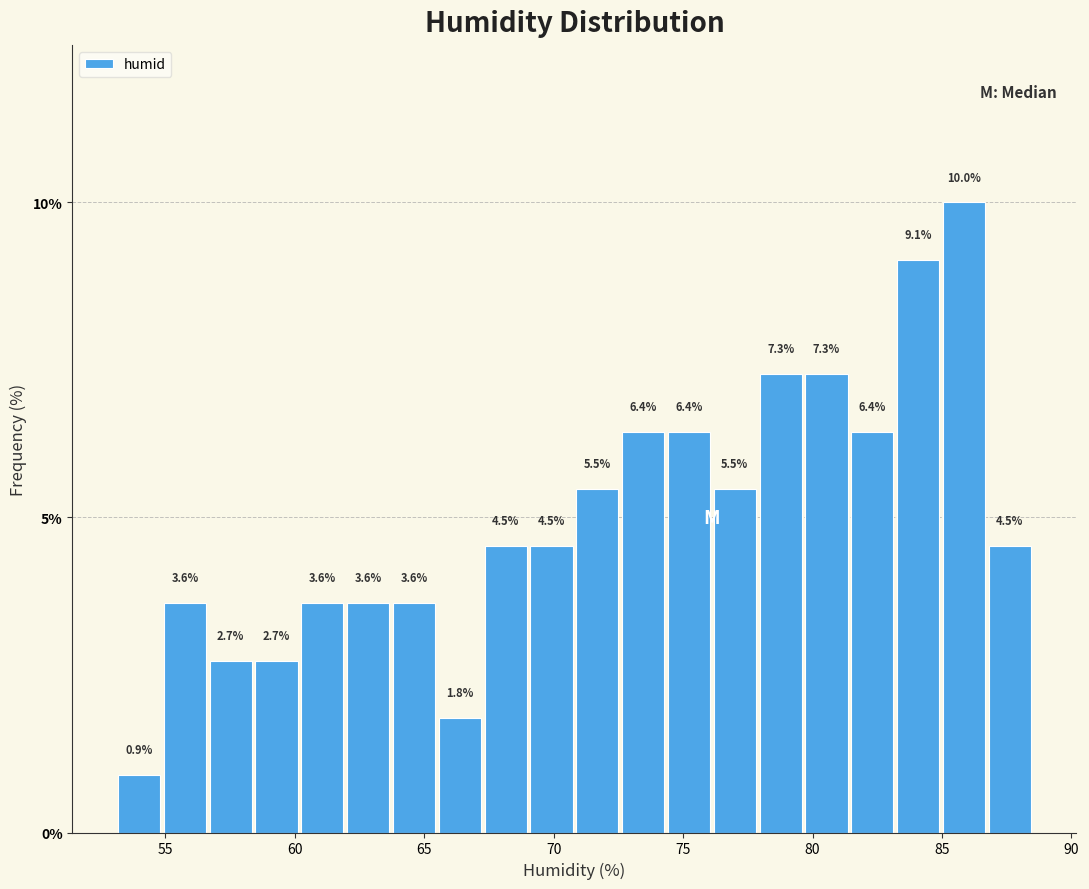

Read against the x-axis, roughly where is the centre of the tallest bar?

86.0